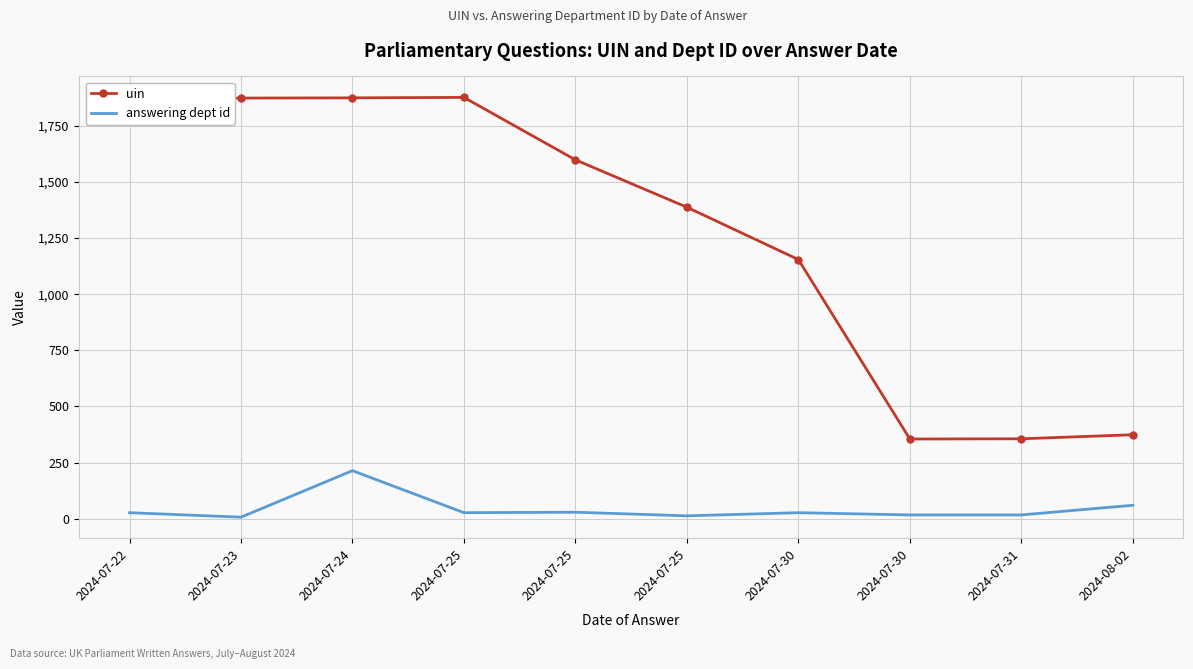

What is the average value of the answering dept id series?

44